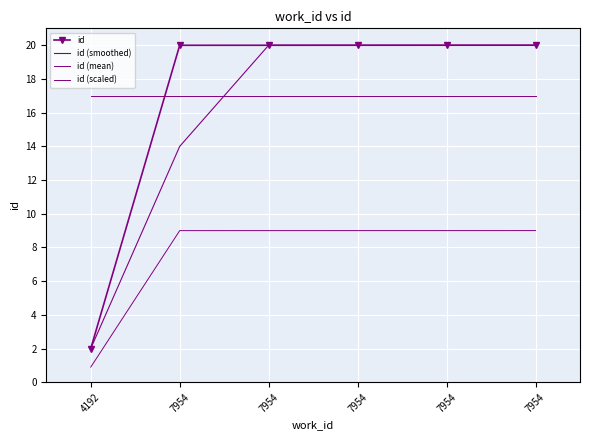

The value of id (smoothed) at 7954 is 6.1. True or false?

False